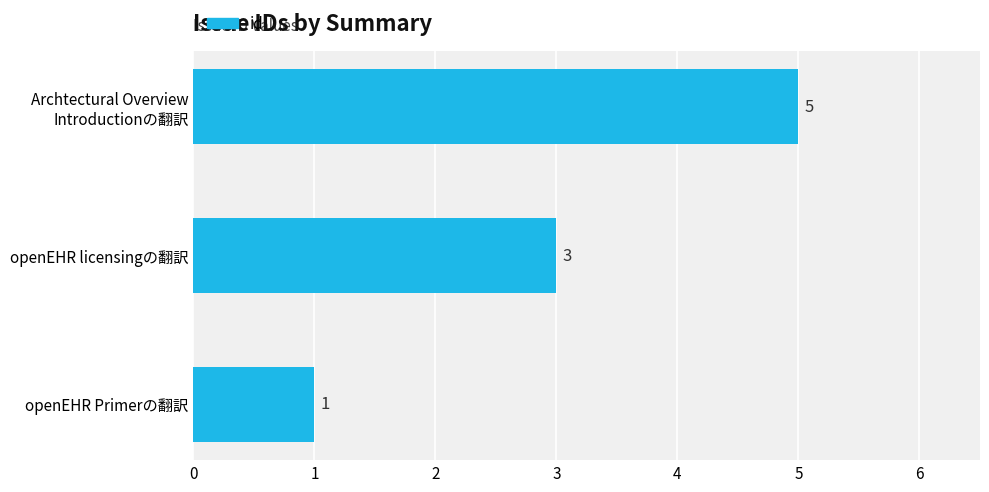

Between openEHR Primerの翻訳 and openEHR licensingの翻訳, which is larger?

openEHR licensingの翻訳